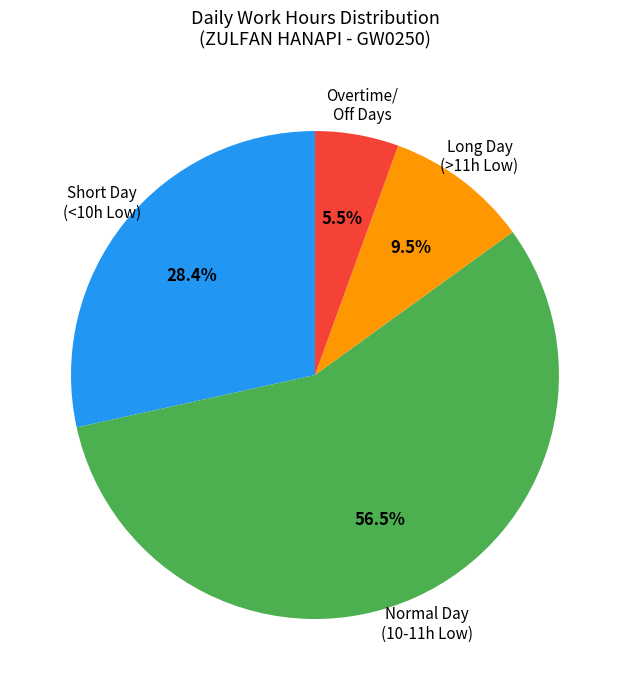

To the nearest percent, what is the average slice percentage?

25%